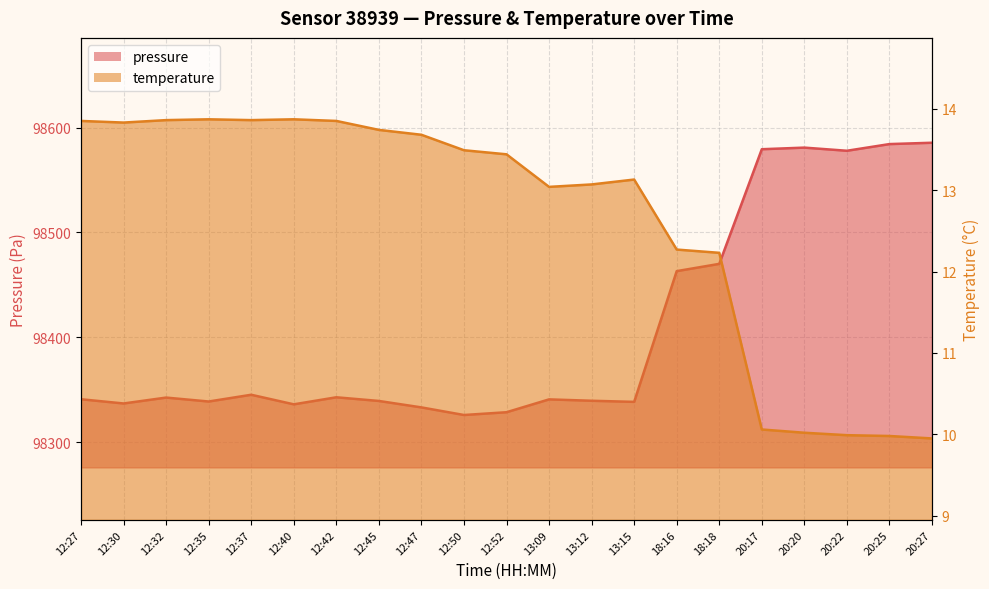

What is the sum of the pressure values at 13:12 and 20:22?

196917.4